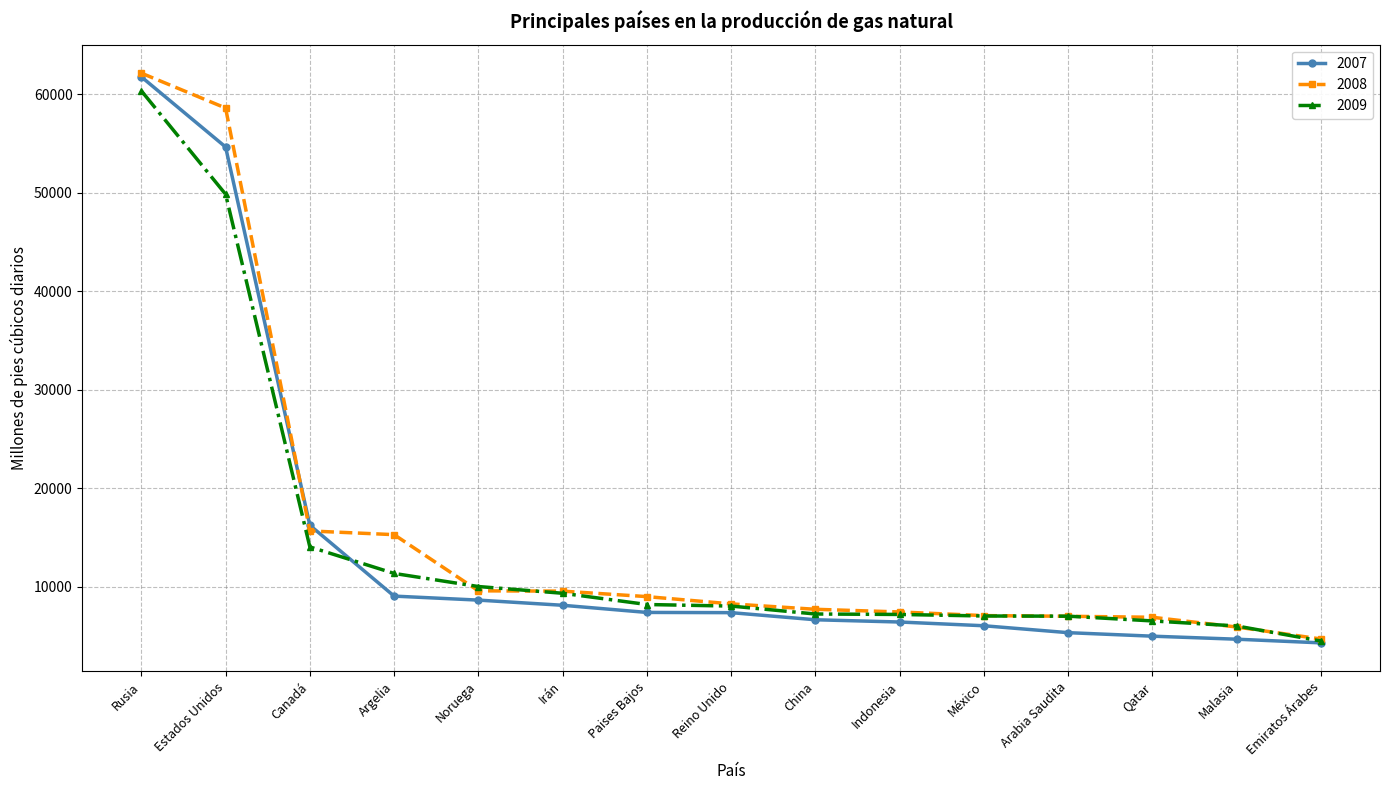

How many lines are shown in the chart?

3